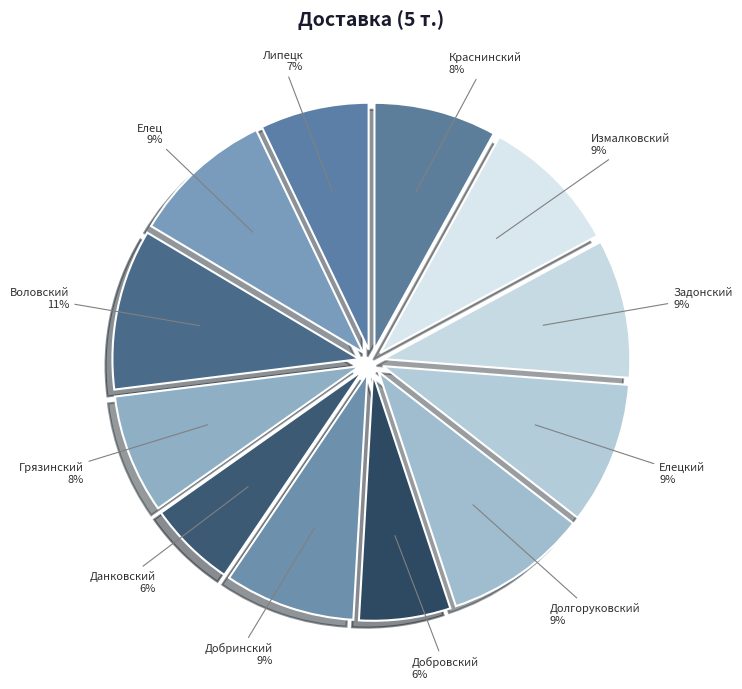

To the nearest percent, what portion does Елецкий represent?

9%